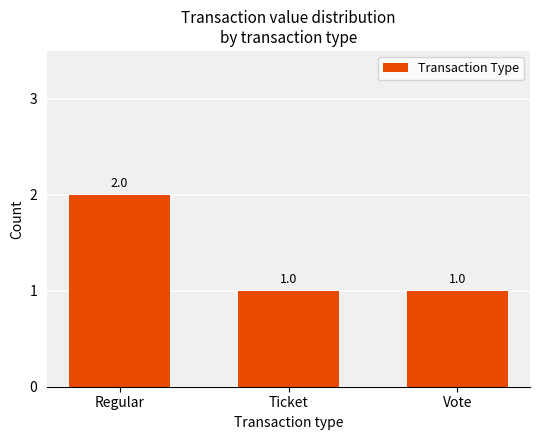

Which label corresponds to the largest value in the chart?

Regular